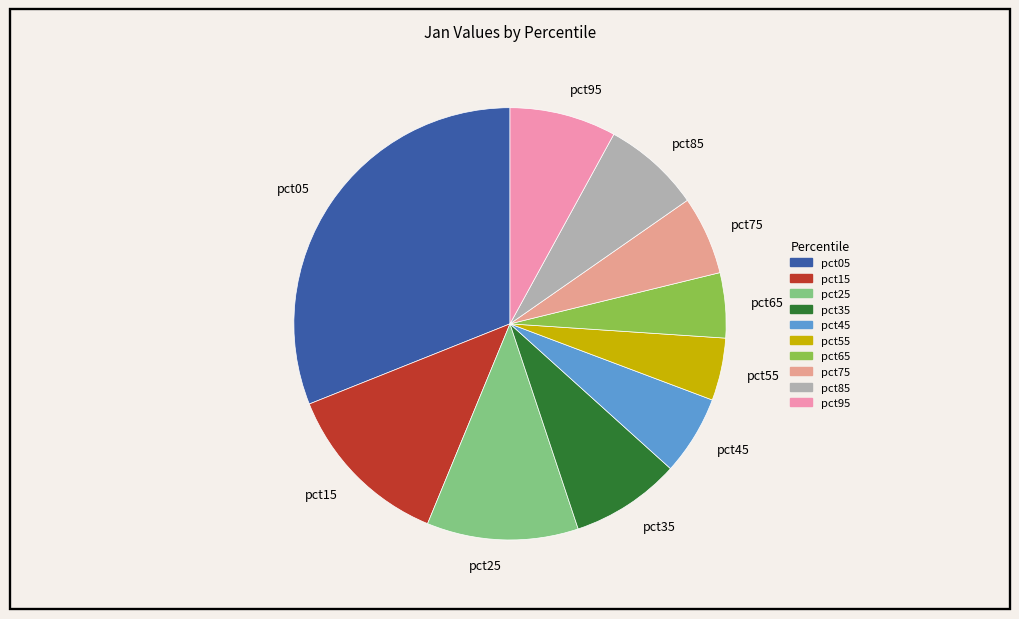

How many slices are in this pie chart?

10